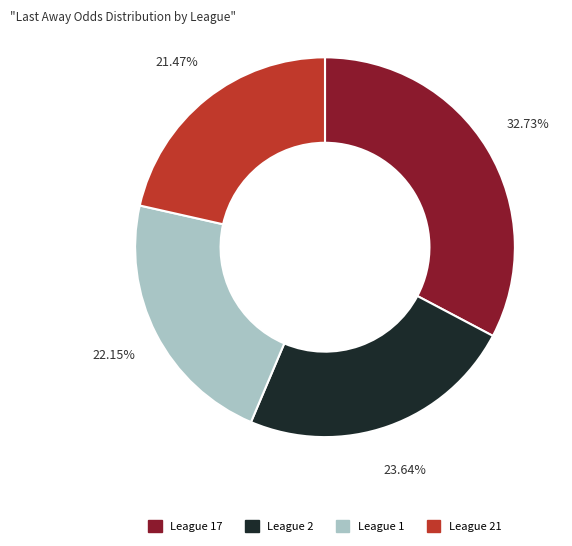

Does any single category account for the majority?

No